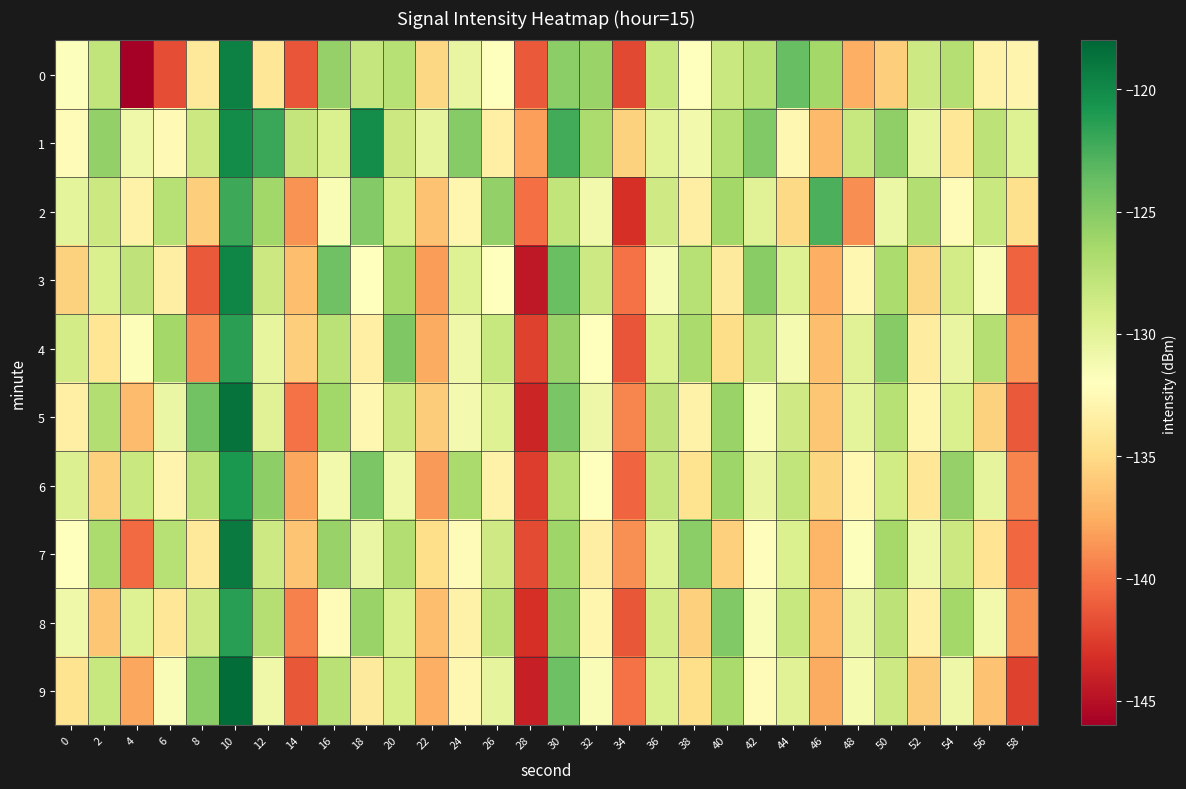

Reading left to right, transcribe all the data shown in this chart.

0: 0=-131.8	2=-127.9	4=-146.0	6=-141.8	8=-134.0	10=-119.5	12=-134.1	14=-141.4	16=-125.8	18=-128.1	20=-127.4	22=-135.2	24=-130.4	26=-132.0	28=-141.2	30=-125.2	32=-126.0	34=-142.0	36=-128.3	38=-131.9	40=-128.3	42=-127.4	44=-123.7	46=-126.4	48=-137.4	50=-135.8	52=-128.5	54=-127.3	56=-133.2	58=-132.9
1: 0=-132.3	2=-125.6	4=-130.8	6=-132.5	8=-128.4	10=-120.1	12=-122.0	14=-128.0	16=-129.4	18=-120.2	20=-128.5	22=-130.2	24=-125.1	26=-133.4	28=-138.2	30=-122.3	32=-126.8	34=-135.6	36=-129.9	38=-131.1	40=-127.4	42=-124.8	44=-132.7	46=-136.9	48=-128.2	50=-125.5	52=-130.3	54=-134.1	56=-127.7	58=-129.6
2: 0=-130.1	2=-128.5	4=-133.2	6=-127.4	8=-135.8	10=-122.1	12=-126.3	14=-138.7	16=-131.5	18=-124.9	20=-129.2	22=-136.4	24=-132.8	26=-125.6	28=-140.3	30=-127.9	32=-131.1	34=-143.2	36=-128.7	38=-133.5	40=-126.4	42=-129.8	44=-135.1	46=-122.7	48=-138.9	50=-130.6	52=-127.1	54=-132.4	56=-128.3	58=-134.7
3: 0=-135.6	2=-129.3	4=-127.8	6=-133.5	8=-141.2	10=-119.8	12=-128.4	14=-136.7	16=-124.1	18=-131.9	20=-126.5	22=-138.3	24=-129.7	26=-132.1	28=-144.5	30=-123.9	32=-128.6	34=-140.2	36=-131.4	38=-127.3	40=-133.8	42=-125.2	44=-129.6	46=-137.4	48=-132.7	50=-126.8	52=-135.2	54=-128.9	56=-131.6	58=-140.8
4: 0=-128.9	2=-134.2	4=-131.7	6=-126.4	8=-139.1	10=-121.5	12=-130.3	14=-135.8	16=-127.6	18=-133.4	20=-124.7	22=-137.6	24=-130.9	26=-128.2	28=-142.3	30=-125.8	32=-132.1	34=-141.5	36=-129.4	38=-126.7	40=-134.9	42=-128.1	44=-131.3	46=-136.7	48=-129.8	50=-125.1	52=-133.6	54=-130.4	56=-127.2	58=-138.5
5: 0=-133.4	2=-127.1	4=-136.8	6=-130.5	8=-124.2	10=-118.7	12=-129.8	14=-140.1	16=-126.3	18=-132.7	20=-128.4	22=-135.9	24=-131.2	26=-129.6	28=-143.8	30=-124.5	32=-130.7	34=-139.3	36=-127.8	38=-133.1	40=-125.9	42=-131.5	44=-128.7	46=-136.2	48=-130.1	50=-127.4	52=-132.8	54=-129.3	56=-135.6	58=-141.2
6: 0=-129.5	2=-135.7	4=-128.3	6=-132.9	8=-127.6	10=-120.9	12=-125.4	14=-137.8	16=-131.1	18=-124.6	20=-130.8	22=-138.4	24=-126.7	26=-133.2	28=-142.6	30=-127.3	32=-131.9	34=-140.7	36=-128.1	38=-134.5	40=-126.2	42=-130.4	44=-127.9	46=-135.3	48=-132.6	50=-128.8	52=-134.1	54=-125.7	56=-130.2	58=-139.4
7: 0=-132.1	2=-126.8	4=-140.5	6=-127.3	8=-133.9	10=-119.2	12=-128.6	14=-136.3	16=-125.8	18=-130.5	20=-127.1	22=-134.8	24=-132.4	26=-128.7	28=-141.9	30=-126.1	32=-133.5	34=-138.8	36=-129.6	38=-125.3	40=-135.7	42=-132.2	44=-129.4	46=-137.1	48=-131.8	50=-126.5	52=-130.9	54=-128.4	56=-134.3	58=-140.6
8: 0=-130.8	2=-136.2	4=-129.6	6=-134.1	8=-128.7	10=-121.3	12=-127.2	14=-139.5	16=-132.4	18=-125.9	20=-129.3	22=-136.7	24=-133.1	26=-127.5	28=-143.2	30=-125.4	32=-132.8	34=-141.4	36=-128.9	38=-135.7	40=-124.8	42=-131.6	44=-128.2	46=-136.9	48=-130.5	50=-127.7	52=-133.3	54=-126.4	56=-131.1	58=-138.7
9: 0=-134.5	2=-128.2	4=-137.9	6=-131.6	8=-125.3	10=-118.4	12=-130.9	14=-141.3	16=-127.5	18=-133.8	20=-129.1	22=-137.4	24=-132.7	26=-130.2	28=-144.1	30=-124.0	32=-131.6	34=-140.1	36=-129.3	38=-134.8	40=-126.7	42=-132.4	44=-129.8	46=-137.6	48=-131.3	50=-128.6	52=-135.9	54=-130.7	56=-136.4	58=-142.3